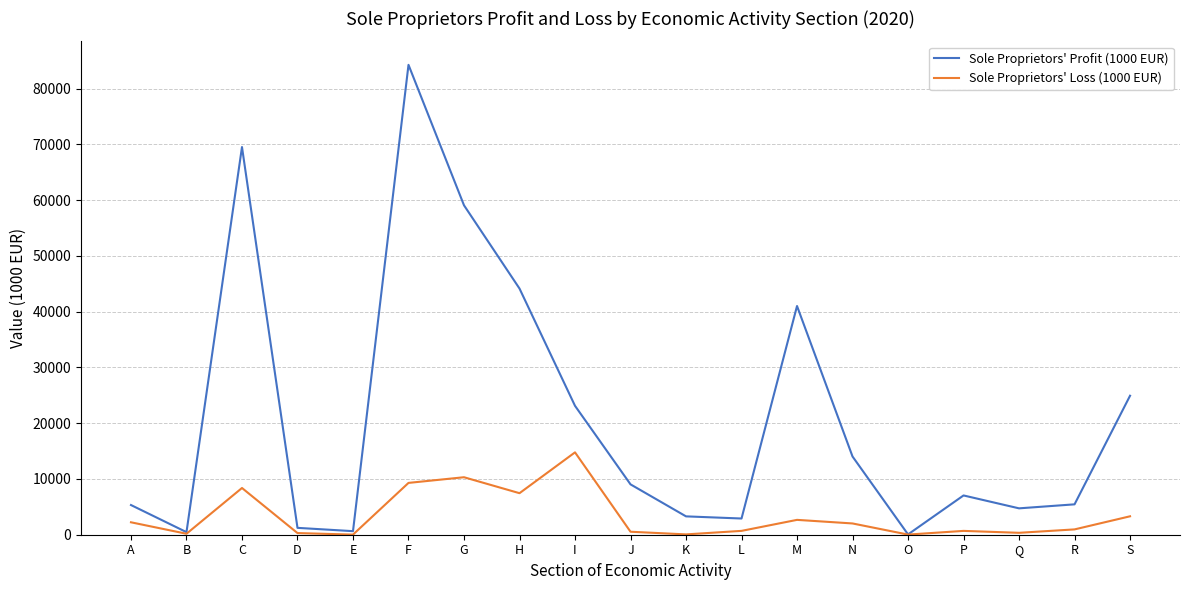

Is it true that Sole Proprietors' Loss (1000 EUR) equals 686.7 at P?

True